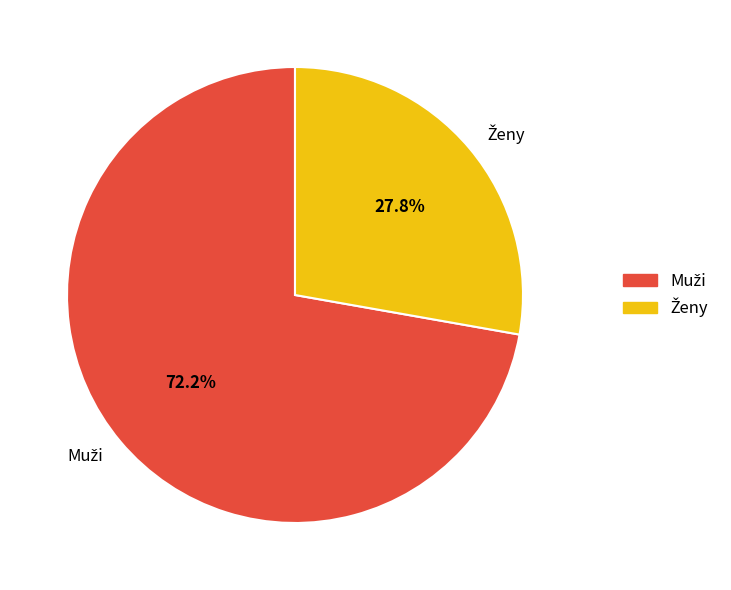

Does any single category account for the majority?

Yes